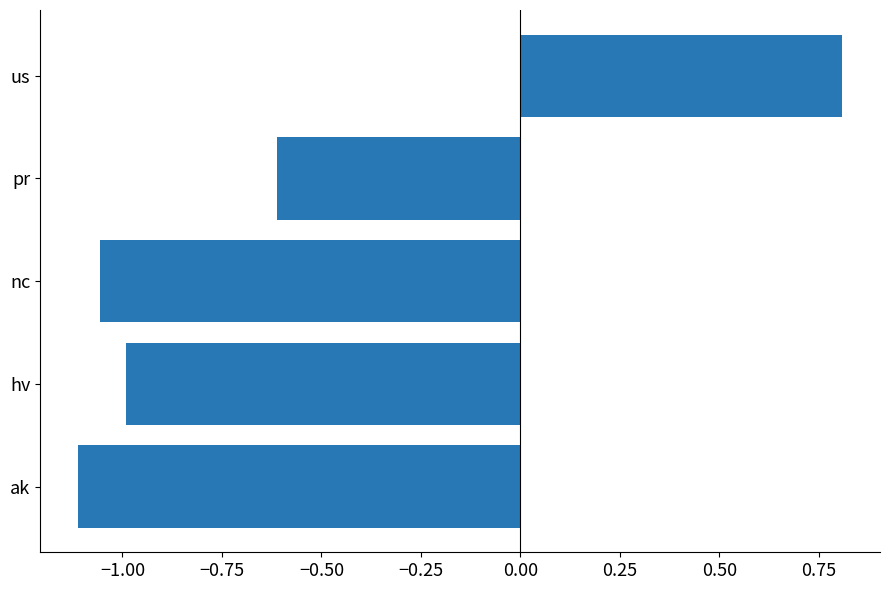

How many positive values are there?

1